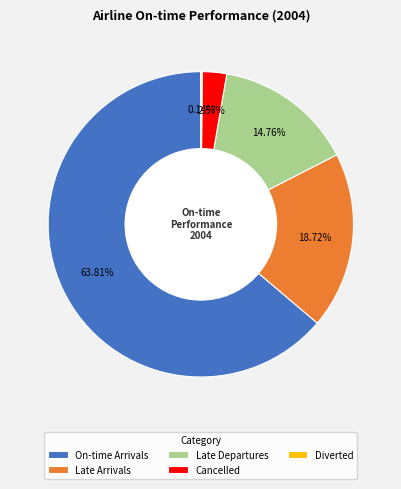

Which category accounts for the majority?

On-time Arrivals